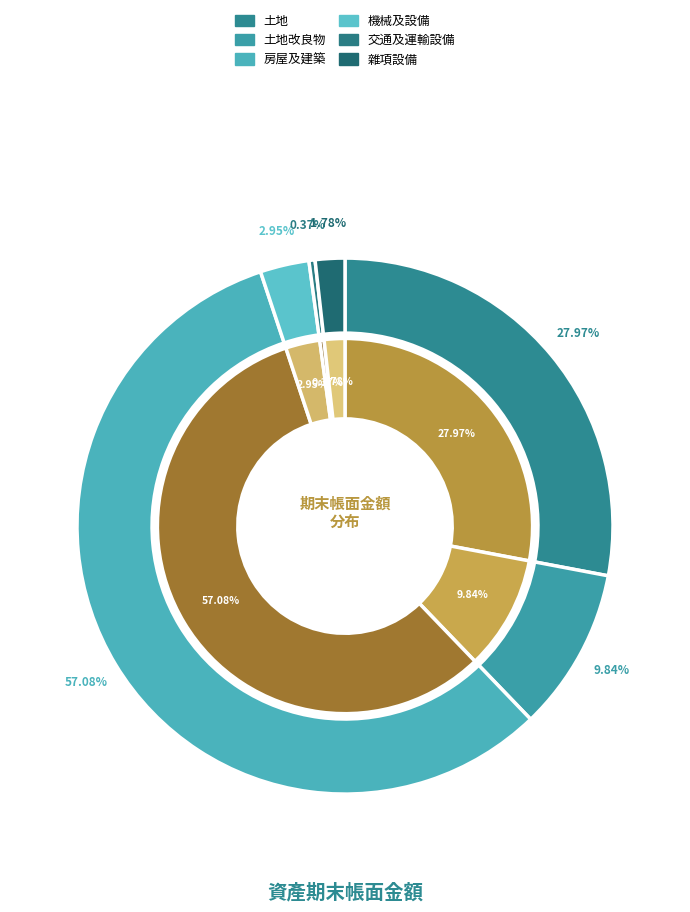

Rank the categories by value from highest to lowest.

房屋及建築, 土地, 土地改良物, 機械及設備, 雜項設備, 交通及運輸設備